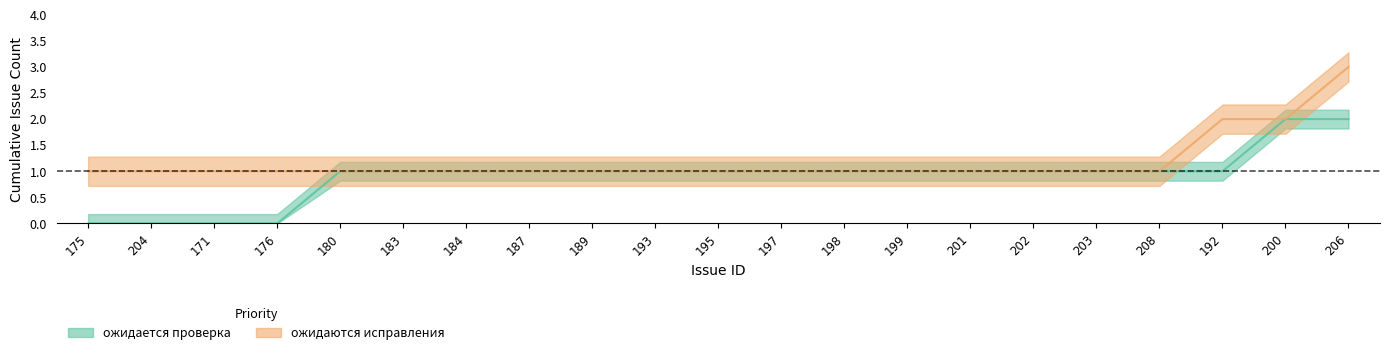

What is the difference between the maximum and minimum values in the ожидается проверка series?

2